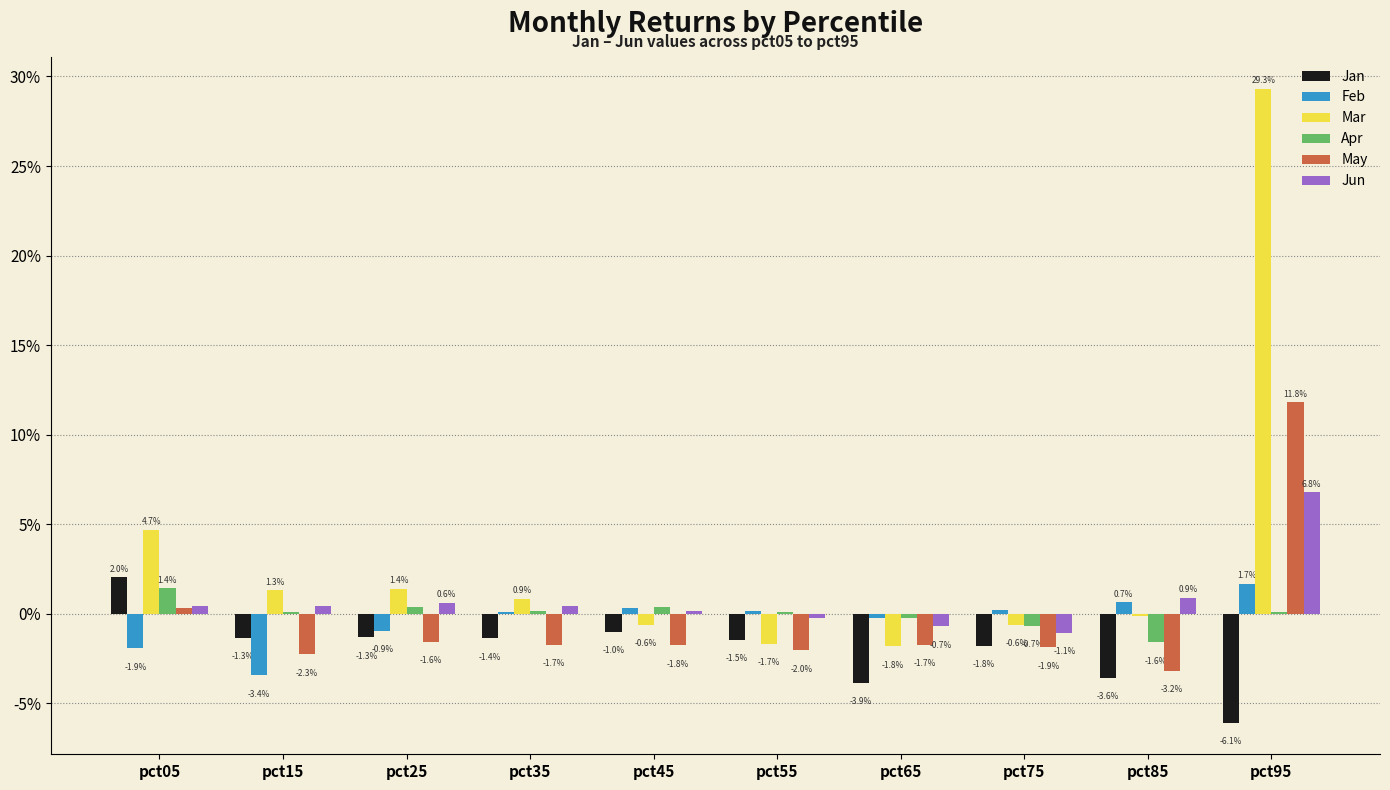

At how many categories does at least one series exceed 0?

9